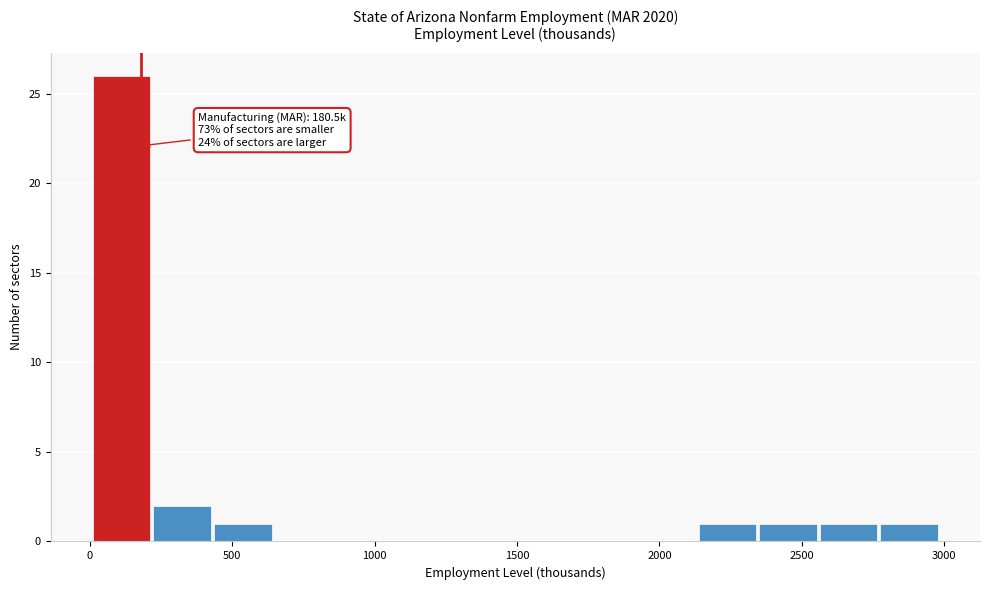

Which range on the x-axis has the tallest bar?

0 to 200